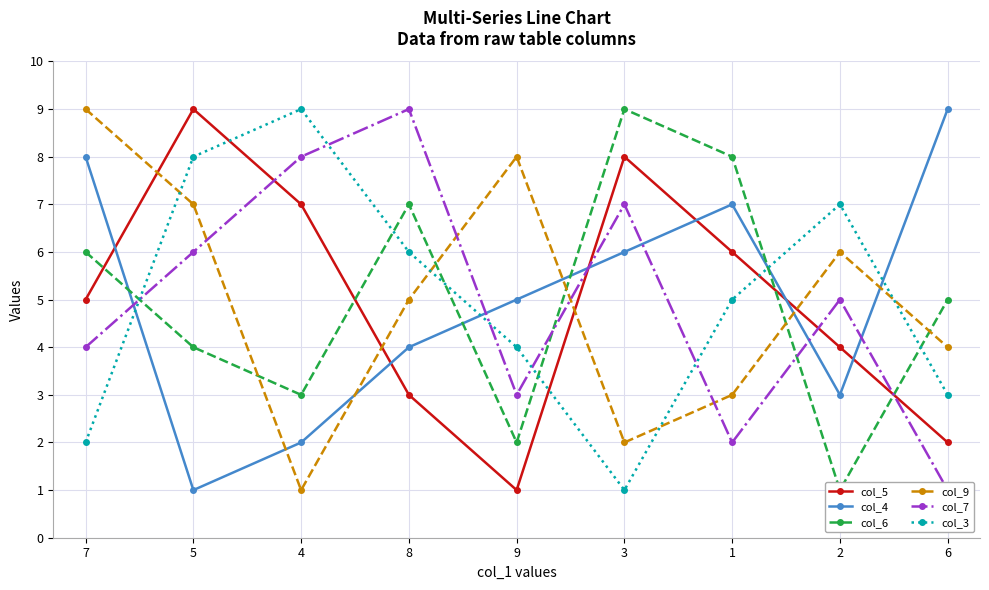

Where is col_7 nearest to the value 5?

2